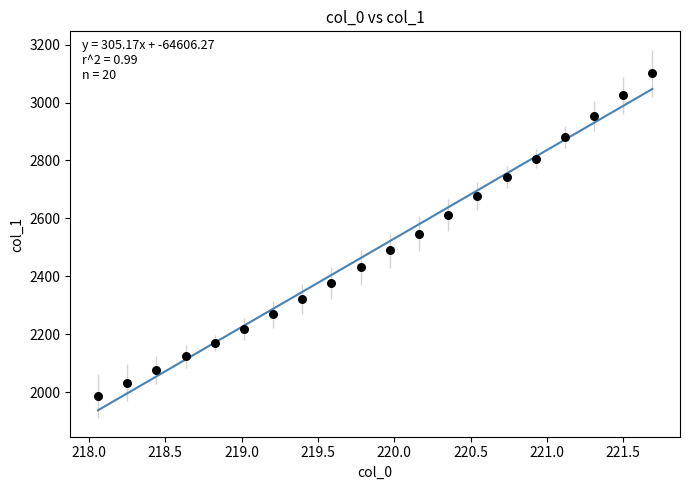

What is the range of Y values (max minus min)?

1113.3